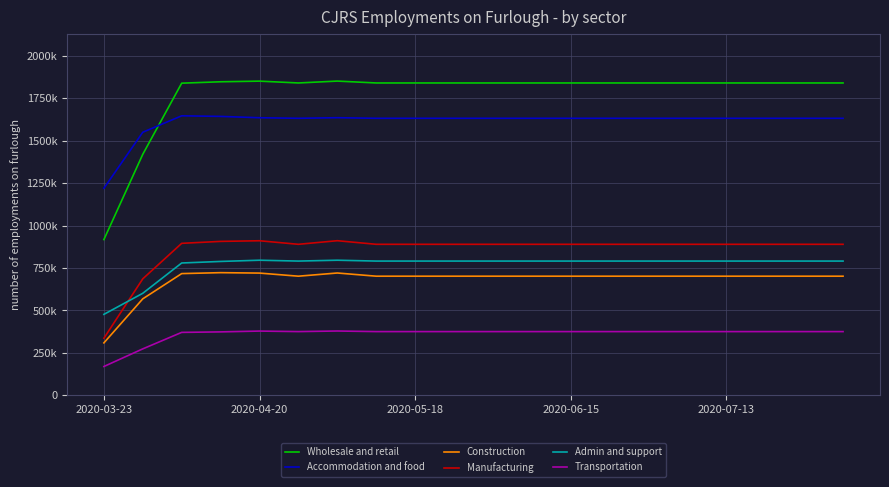

Does the chart have visible grid lines?

Yes